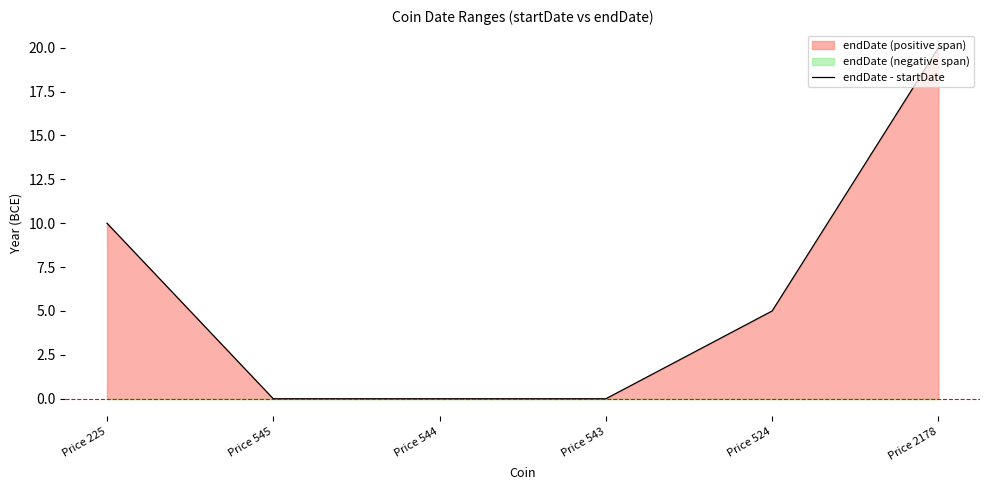

Does the chart have visible grid lines?

No